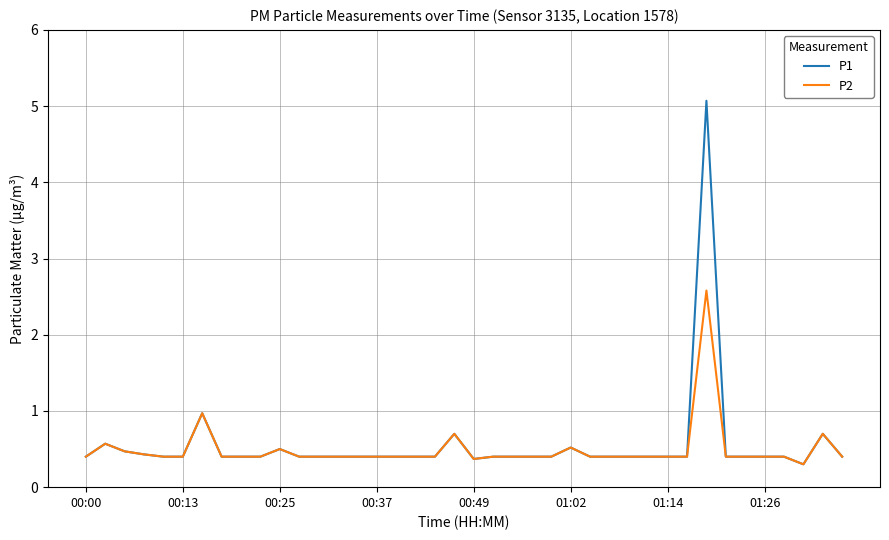

Reading left to right, list all the values displayed in this chart.

P1: 0.4	0.6	0.5	0.4	0.4	0.4	1.0	0.4	0.4	0.4	0.5	0.4	0.4	0.4	0.4	0.4	0.4	0.4	0.4	0.7	0.4	0.4	0.4	0.4	0.4	0.5	0.4	0.4	0.4	0.4	0.4	0.4	5.1	0.4	0.4	0.4	0.4	0.3	0.7	0.4
P2: 0.4	0.6	0.5	0.4	0.4	0.4	1.0	0.4	0.4	0.4	0.5	0.4	0.4	0.4	0.4	0.4	0.4	0.4	0.4	0.7	0.4	0.4	0.4	0.4	0.4	0.5	0.4	0.4	0.4	0.4	0.4	0.4	2.6	0.4	0.4	0.4	0.4	0.3	0.7	0.4